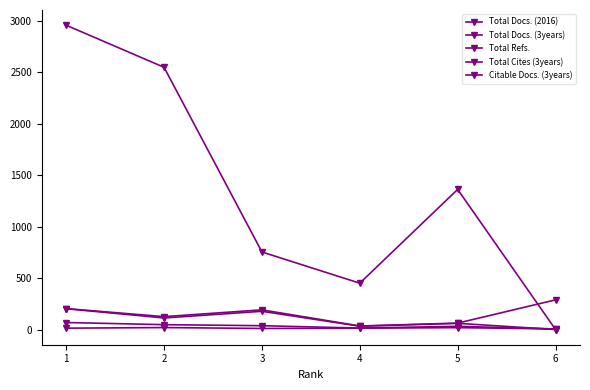

Reading left to right, transcribe all the data shown in this chart.

Total Docs. (2016): 13	19	10	13	18	6
Total Docs. (3years): 68	47	37	14	31	5
Total Refs.: 203	125	191	34	62	288
Total Cites (3years): 2956	2547	753	450	1361	0
Citable Docs. (3years): 202	112	177	32	60	0